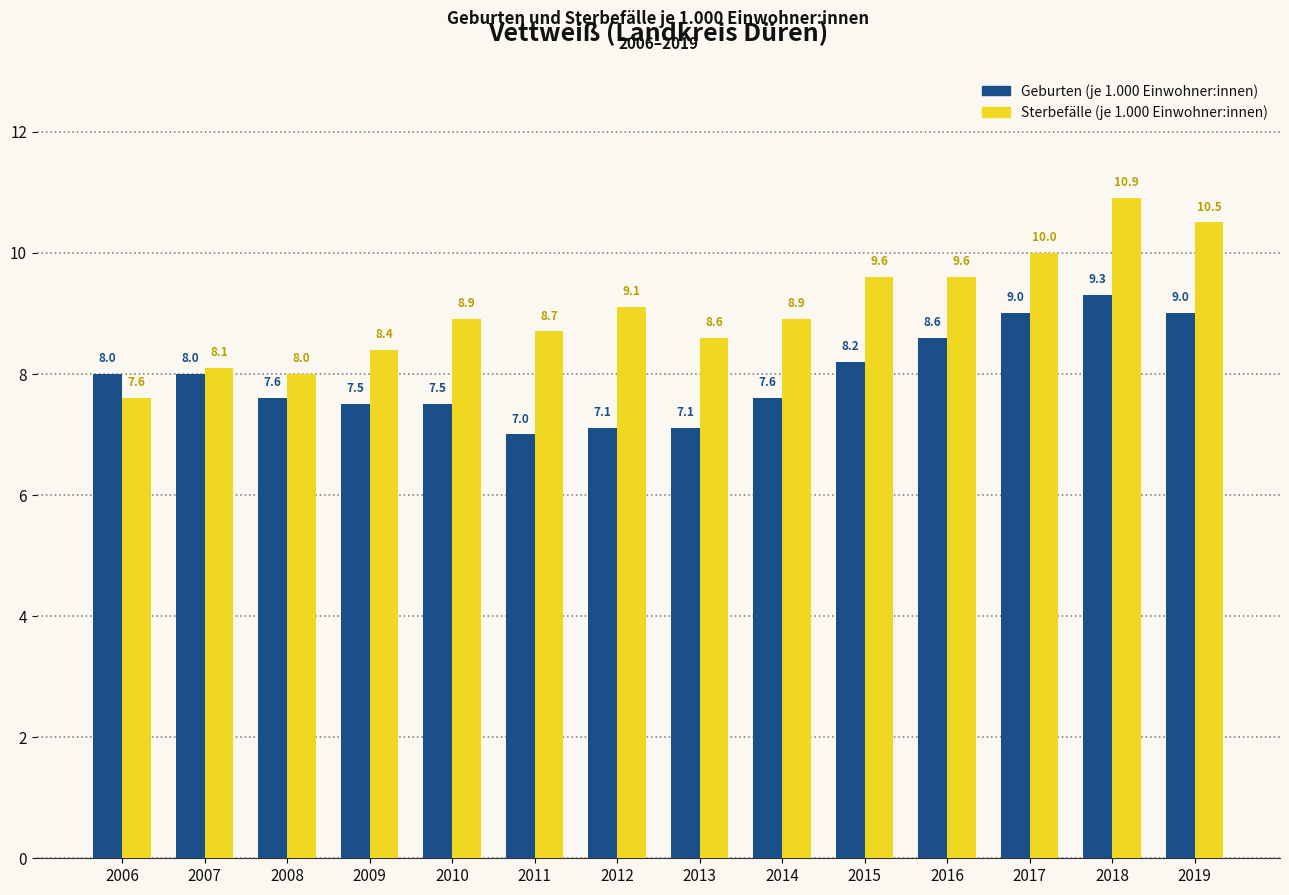

Is it true that Sterbefälle (je 1.000 Einwohner:innen) equals 8.0 at 2008?

True